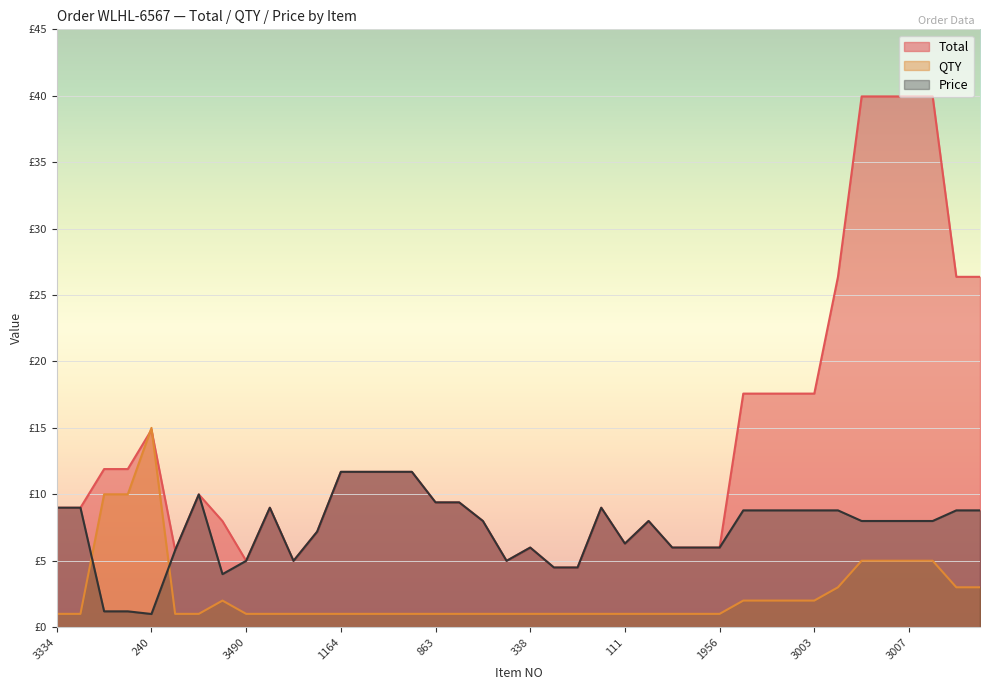

Is it true that Price equals 13.3 at 3009?

False